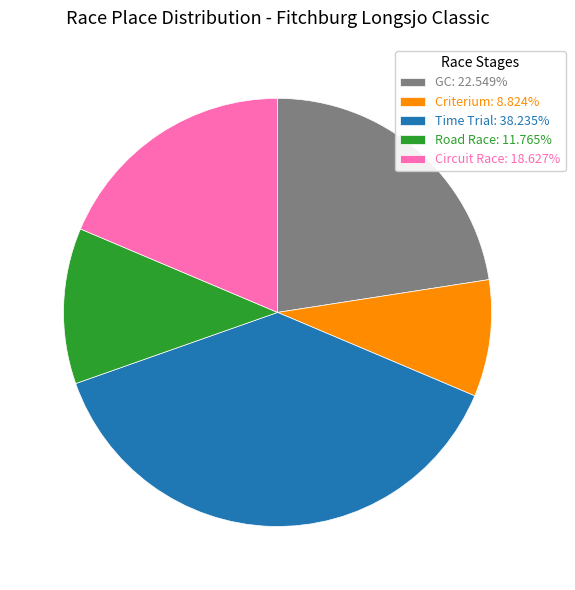

What is the ratio of the value at Circuit Race: 18.627% to the value at Time Trial: 38.235%?

0.5